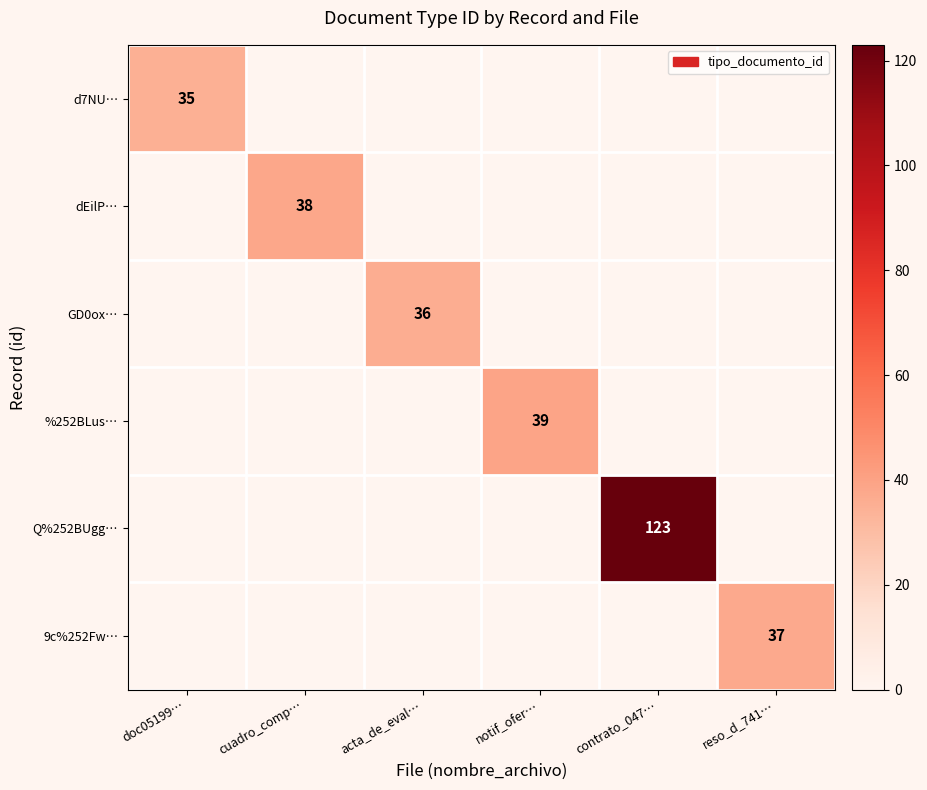

How many series are shown in this chart?

6